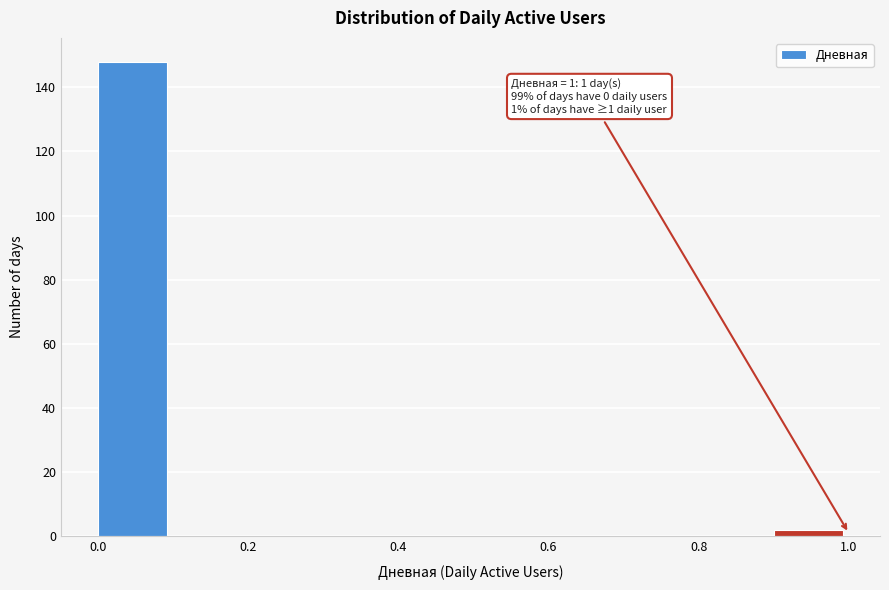

Over which range of the x-axis is the bar tallest?

0.0 to 0.1